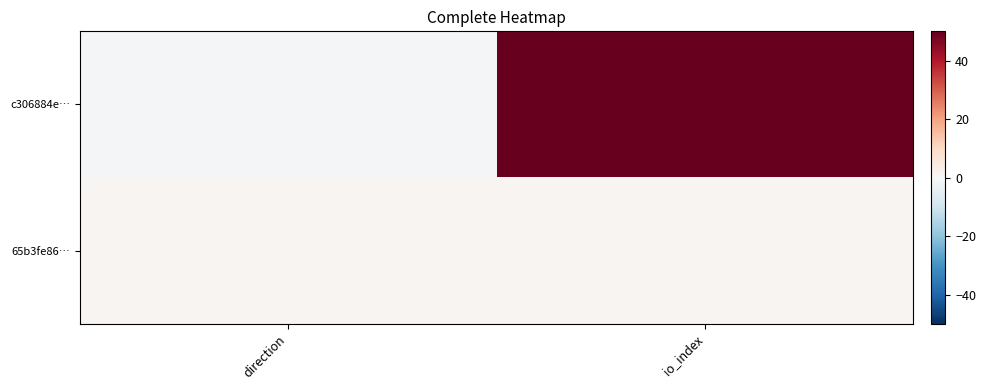

What is the spread (max minus min) of values at io_index?

49